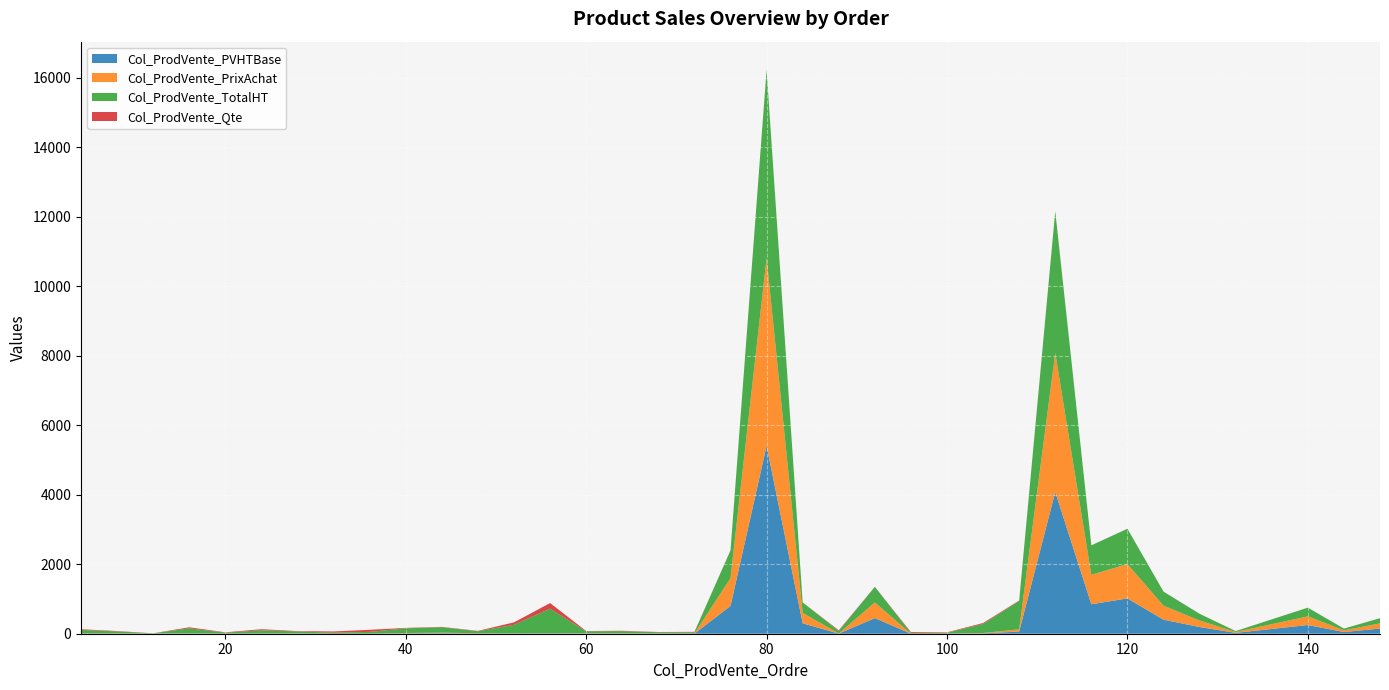

Reading left to right, extract all data points from this chart.

Col_ProdVente_PVHTBase: 4=4.9	8=5.6	12=4.1	16=4.8	20=2.6	24=3.1	28=6.0	32=0.8	36=0.8	40=10.3	44=15.6	48=6.6	52=3.6	56=4.5	60=7.0	64=6.2	68=5.4	72=2.8	76=800.0	80=5410.0	84=300.0	88=3.6	92=450.0	96=0.7	100=1.9	104=10.1	108=62.9	112=4080.0	116=848.0	120=1016.5	124=404.0	128=192.9	132=25.0	140=250.0	144=49.0	148=149.0
Col_ProdVente_PrixAchat: 4=4.8	8=5.5	12=4.0	16=4.7	20=2.5	24=3.0	28=5.9	32=0.8	36=0.8	40=10.3	44=15.2	48=6.4	52=3.5	56=4.3	60=6.8	64=6.1	68=5.4	72=2.8	76=800.0	80=5410.0	84=300.0	88=3.6	92=450.0	96=0.7	100=1.9	104=10.1	108=62.9	112=4000.0	116=848.0	120=988.0	124=404.0	128=187.2	132=25.0	140=250.0	144=49.0	148=149.0
Col_ProdVente_TotalHT: 4=98.8	8=56.3	12=4.1	16=145.2	20=26.1	24=93.6	28=54.4	32=29.1	36=51.0	40=134.3	44=156.1	48=59.6	52=250.6	56=713.6	60=56.0	64=62.4	68=32.6	72=35.9	76=800.0	80=5410.0	84=300.0	88=72.0	92=450.0	96=18.2	100=24.1	104=262.1	108=818.2	112=4080.0	116=848.0	120=1016.5	124=404.0	128=192.9	132=25.0	140=250.0	144=49.0	148=149.0
Col_ProdVente_Qte: 4=20.0	8=10.0	12=1.0	16=30.0	20=10.0	24=30.0	28=9.0	32=35.0	36=60.0	40=13.0	44=10.0	48=9.0	52=70.0	56=160.0	60=8.0	64=10.0	68=6.0	72=13.0	76=1.0	80=1.0	84=1.0	88=20.0	92=1.0	96=26.0	100=13.0	104=26.0	108=13.0	112=1.0	116=1.0	120=1.0	124=1.0	128=1.0	132=1.0	140=1.0	144=1.0	148=1.0